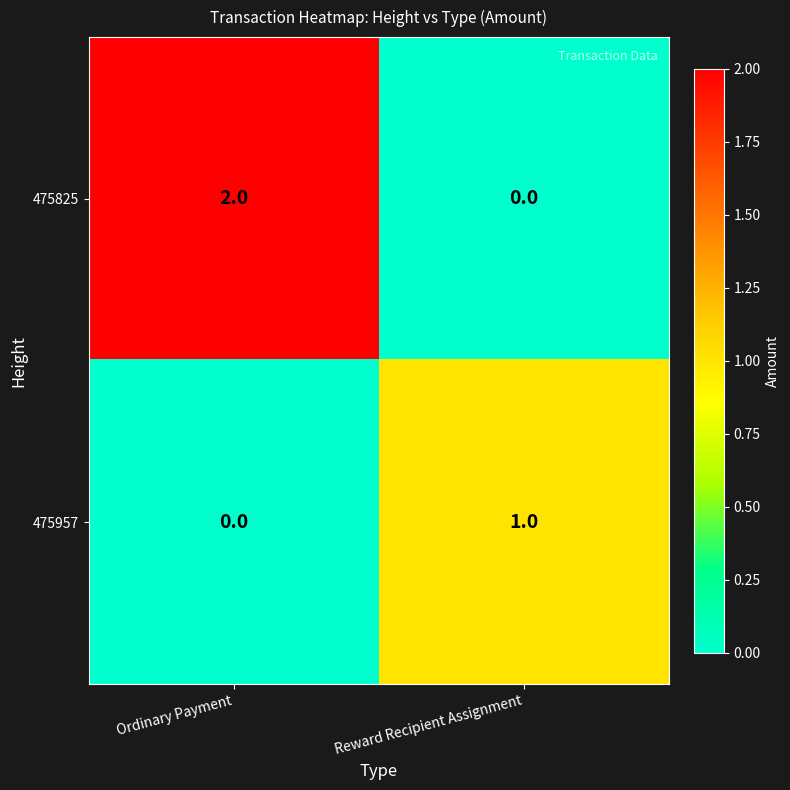

At which label is 475957 closest to 0?

Ordinary Payment